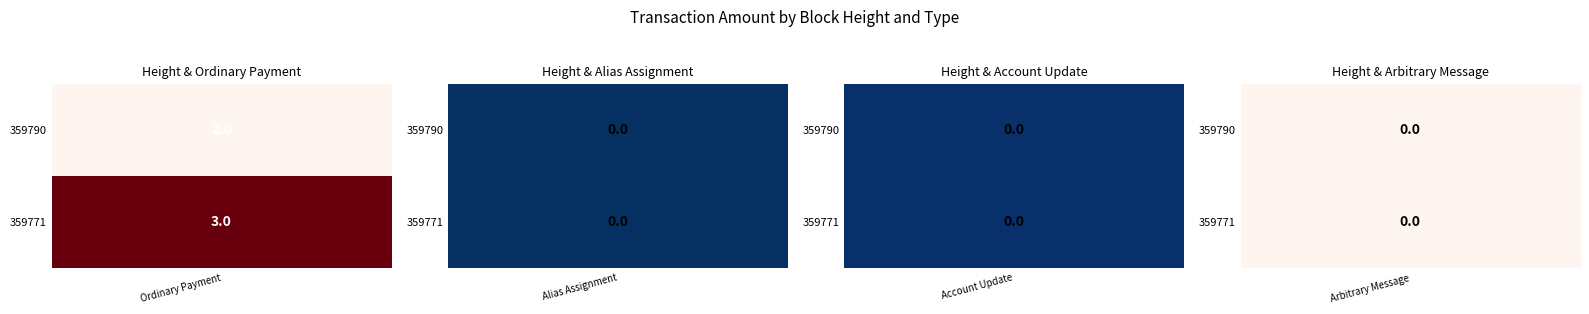

What is the difference between the maximum and minimum values in the 359771 series?

3